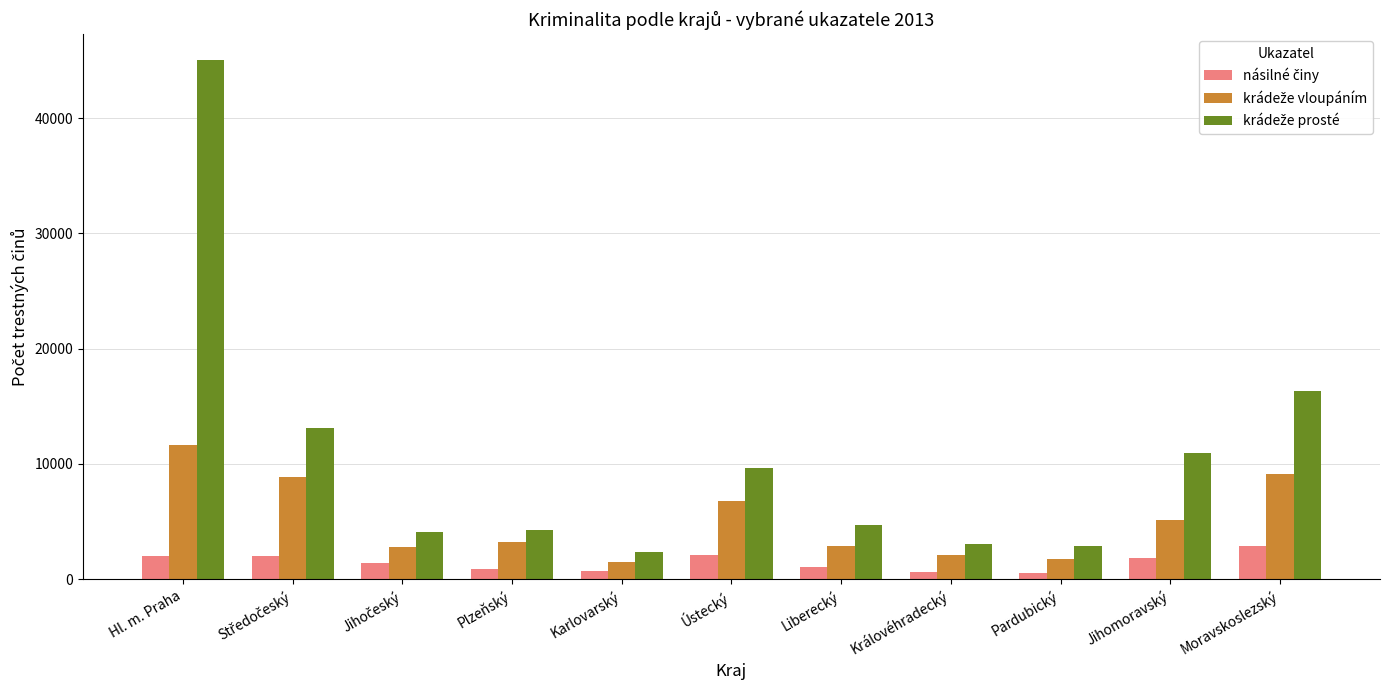

Count the number of categories in the chart.

11